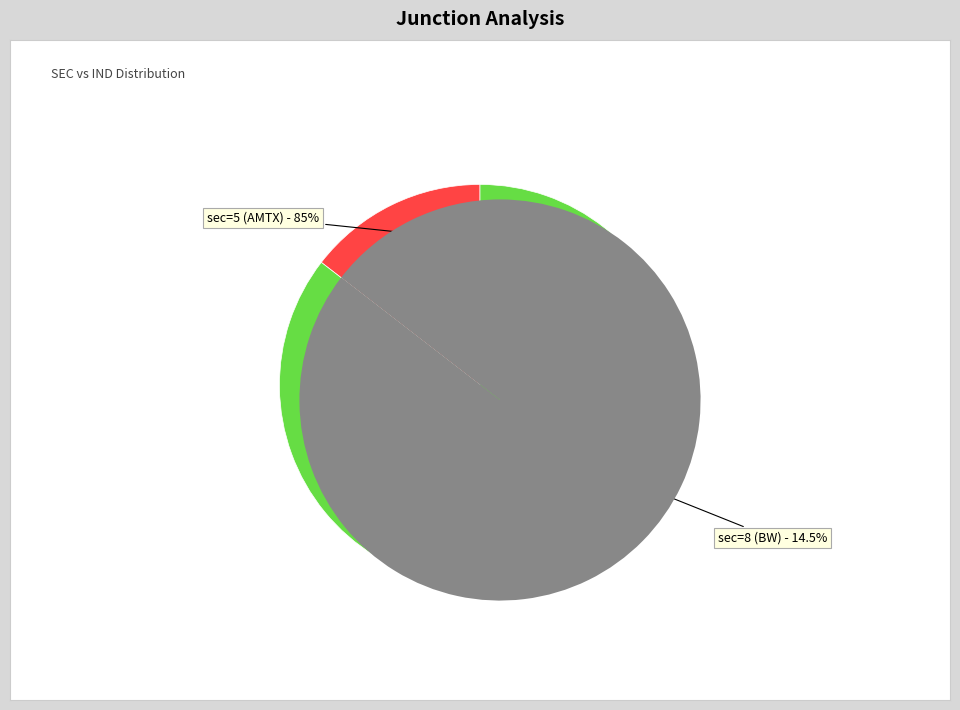

Which has a higher value, sec=8 (BW) or sec=5 (AMTX)?

sec=5 (AMTX)